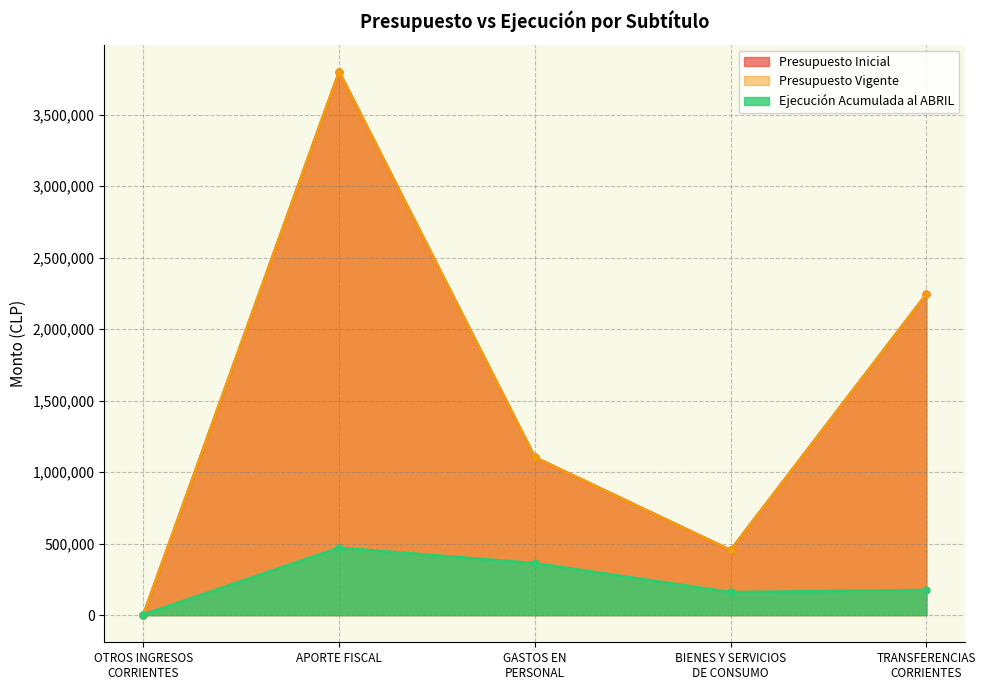

Reading left to right, list all the values displayed in this chart.

Presupuesto Inicial: 882	3800500	1103449	453942	2243991
Presupuesto Vigente: 882	3800500	1103449	453942	2243991
Ejecución Acumulada al ABRIL: 3527	471224	362737	160224	175035